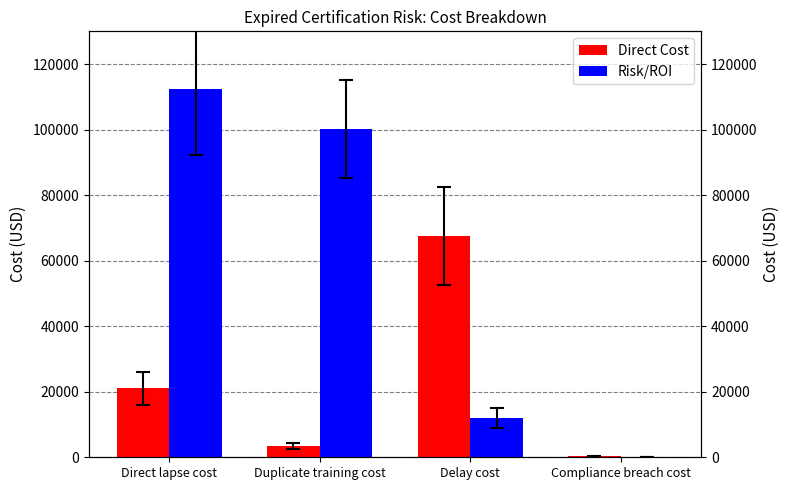

How many values in the Direct Cost series are below 21000?

2